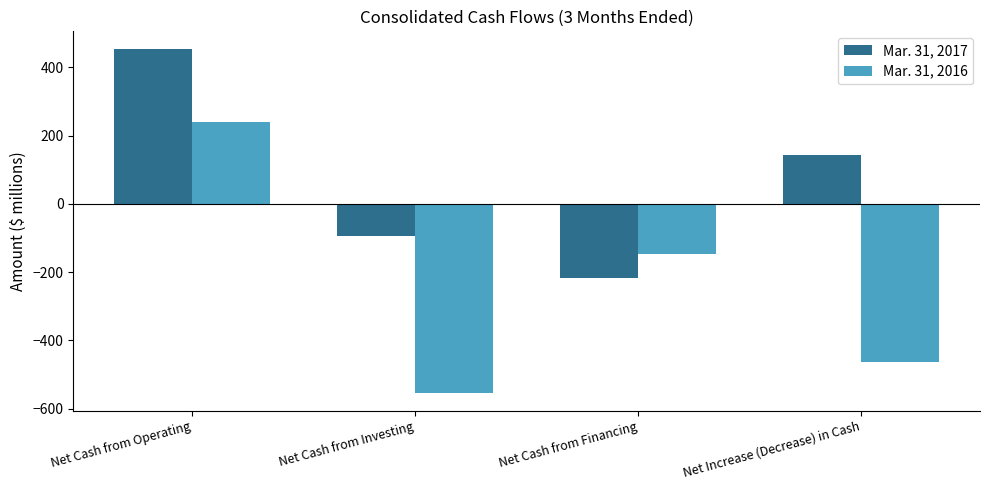

The value of Mar. 31, 2016 at Net Cash from Investing is -555. True or false?

True